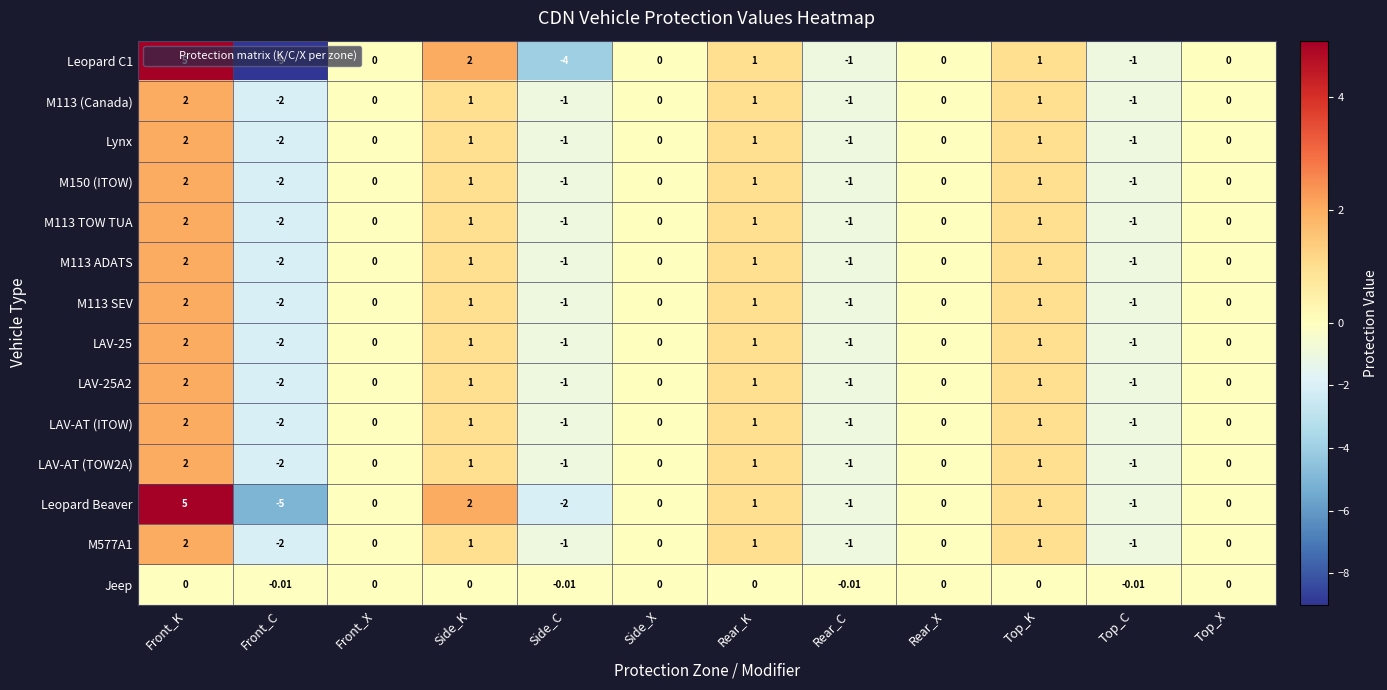

At which category is the sum across all series the highest?

Front_K